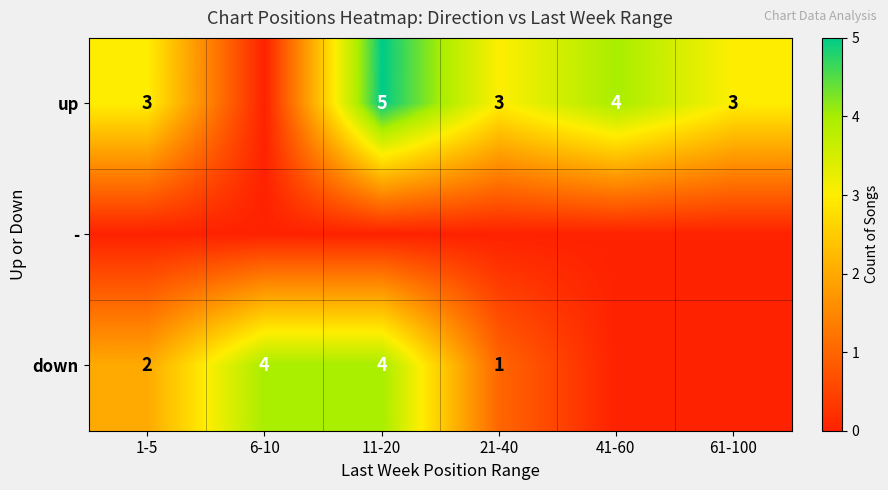

Is it true that down equals 6 at 6-10?

False